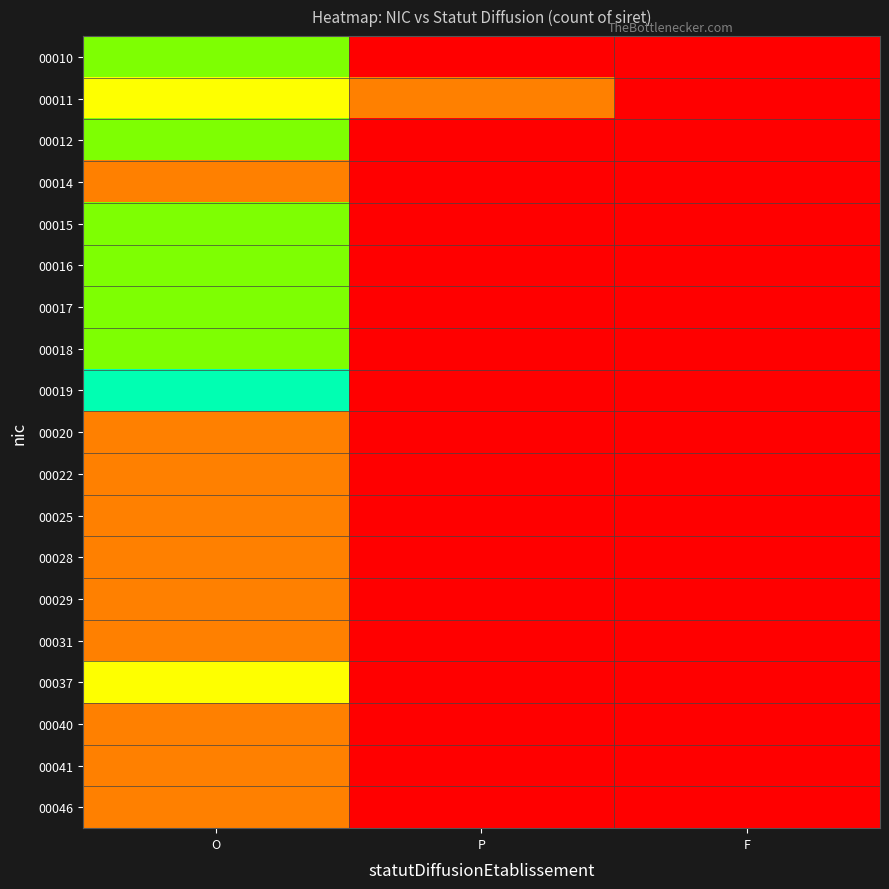

Reading left to right, transcribe all the data shown in this chart.

00010: O=3	P=0	F=0
00011: O=2	P=1	F=0
00012: O=3	P=0	F=0
00014: O=1	P=0	F=0
00015: O=3	P=0	F=0
00016: O=3	P=0	F=0
00017: O=3	P=0	F=0
00018: O=3	P=0	F=0
00019: O=4	P=0	F=0
00020: O=1	P=0	F=0
00022: O=1	P=0	F=0
00025: O=1	P=0	F=0
00028: O=1	P=0	F=0
00029: O=1	P=0	F=0
00031: O=1	P=0	F=0
00037: O=2	P=0	F=0
00040: O=1	P=0	F=0
00041: O=1	P=0	F=0
00046: O=1	P=0	F=0